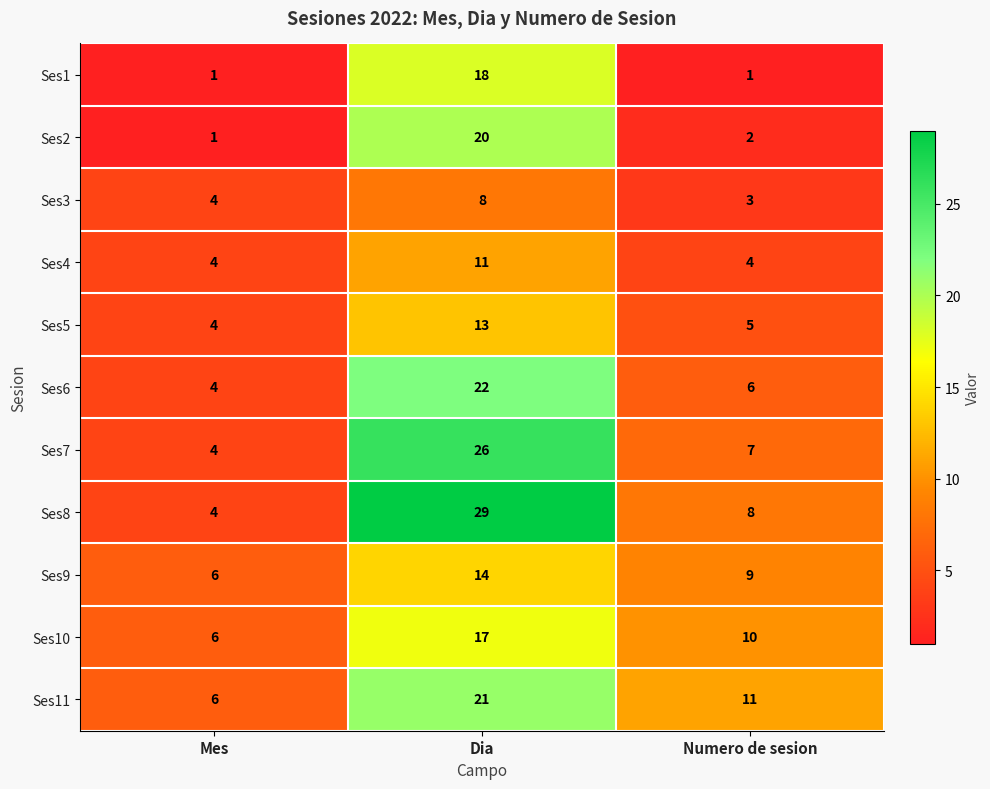

Rank the categories by Ses11 value from lowest to highest.

Mes, Numero de sesion, Dia